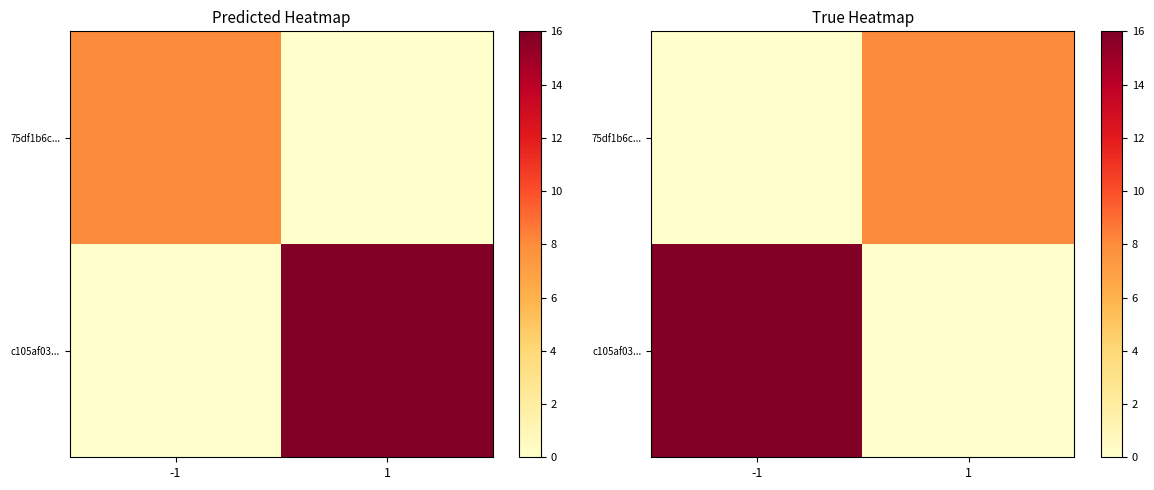

What is the difference between the maximum and minimum values in the c105af03... series?

16